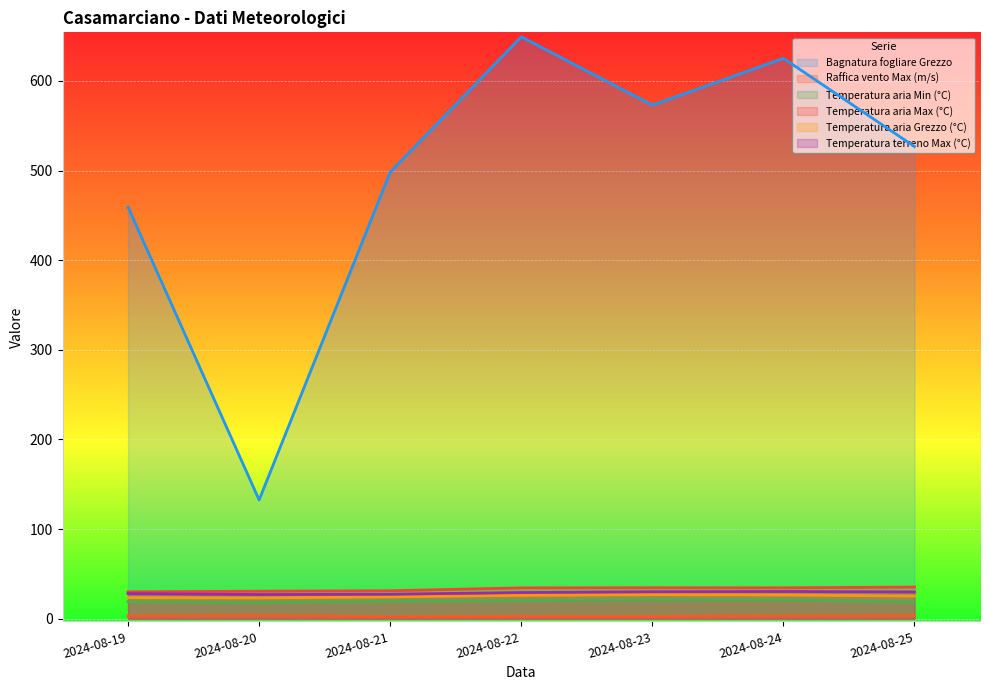

How many interior local peaks does the Raffica vento Max (m/s) series have?

2